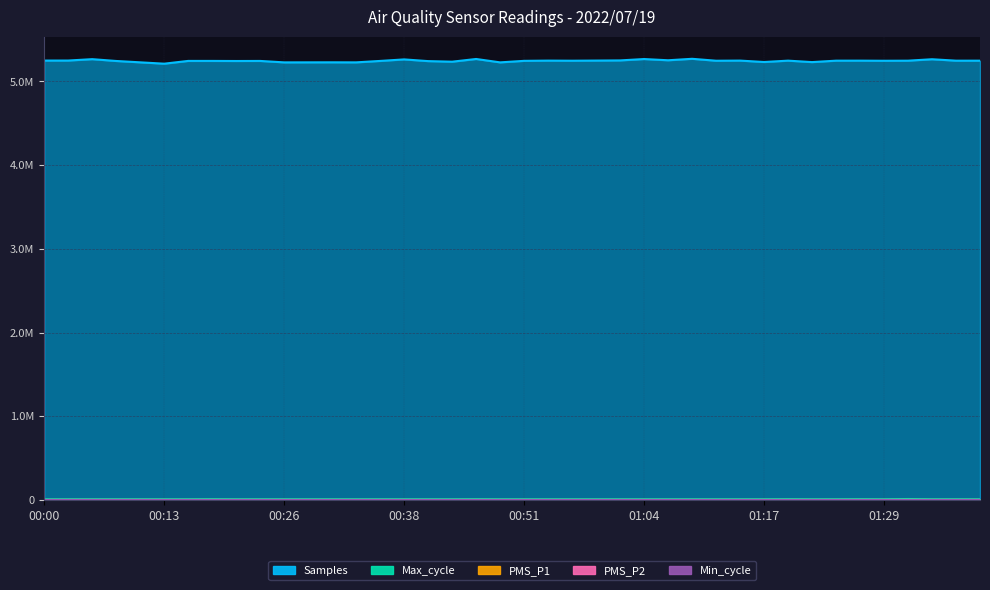

Reading left to right, extract all data points from this chart.

PMS_P1: 28.0	20.2	38.6	41.6	35.2	27.2	18.5	13.0	19.8	31.2	21.5	26.2	27.5	28.0	27.5	27.0	25.0	27.4	27.8	18.0	19.5	14.0	14.5	12.5	14.0	14.5	10.5	11.0	9.0	14.0	11.5	13.0	13.0	13.8	10.0	8.7	13.2	11.0	11.2	10.5
PMS_P2: 28.0	20.2	34.2	36.4	31.4	27.2	18.5	13.0	19.8	28.2	21.5	26.0	27.2	27.5	27.2	26.0	25.0	27.4	27.8	18.0	19.5	14.0	14.5	12.5	14.0	14.5	10.5	11.0	9.0	14.0	11.5	13.0	13.0	13.8	10.0	8.7	13.2	11.0	11.2	10.5
Max_cycle: 8780.0	8768.0	8796.0	8809.0	8775.0	8787.0	8802.0	9522.0	8783.0	8883.0	8822.0	8803.0	8802.0	8799.0	8869.0	8779.0	8811.0	8804.0	9542.0	8791.0	8794.0	8803.0	8780.0	8787.0	8777.0	8796.0	8894.0	8872.0	8806.0	8771.0	8786.0	9588.0	8787.0	8862.0	9518.0	8791.0	11512.0	8941.0	8991.0	8791.0
Samples: 5249881.0	5250221.0	5266668.0	5244928.0	5228787.0	5212610.0	5245718.0	5245729.0	5244671.0	5245489.0	5228328.0	5228712.0	5229089.0	5228479.0	5245562.0	5263782.0	5243404.0	5236426.0	5268836.0	5228400.0	5246590.0	5249352.0	5248148.0	5249858.0	5251734.0	5268129.0	5253440.0	5270992.0	5247923.0	5249592.0	5232732.0	5248891.0	5231628.0	5248657.0	5248934.0	5247570.0	5248568.0	5265678.0	5248544.0	5248641.0